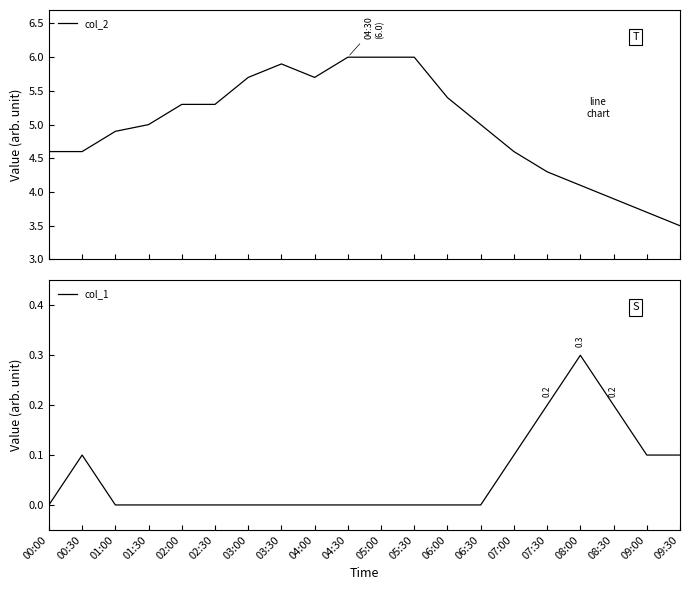

Which series has the largest total across all categories?

col_2